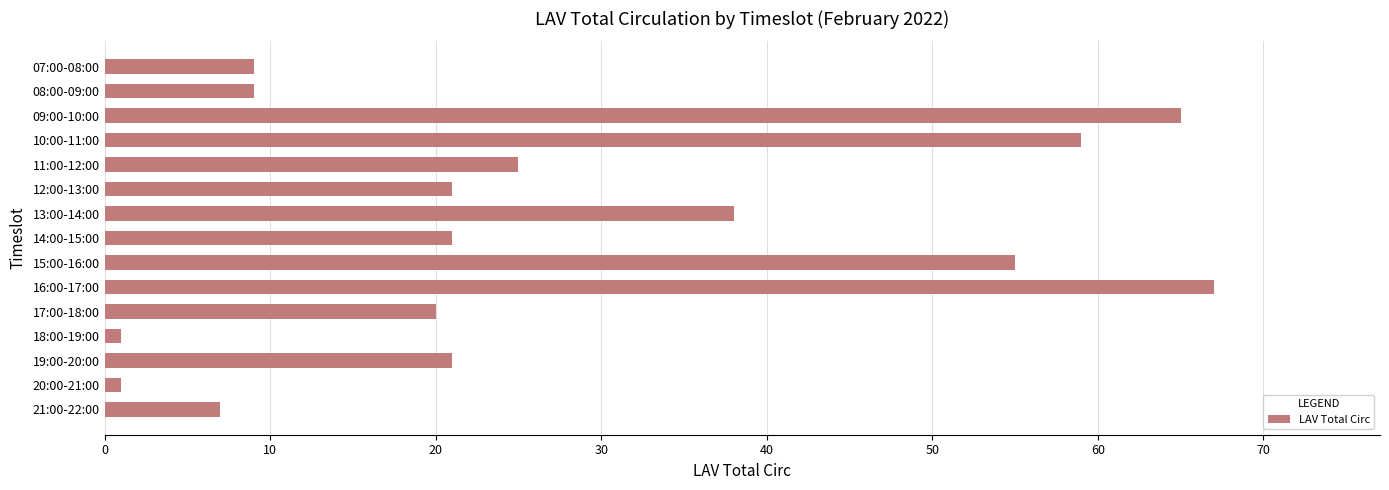

Reading bottom to top, transcribe all the data shown in this chart.

21:00-22:00=7	20:00-21:00=1	19:00-20:00=21	18:00-19:00=1	17:00-18:00=20	16:00-17:00=67	15:00-16:00=55	14:00-15:00=21	13:00-14:00=38	12:00-13:00=21	11:00-12:00=25	10:00-11:00=59	09:00-10:00=65	08:00-09:00=9	07:00-08:00=9